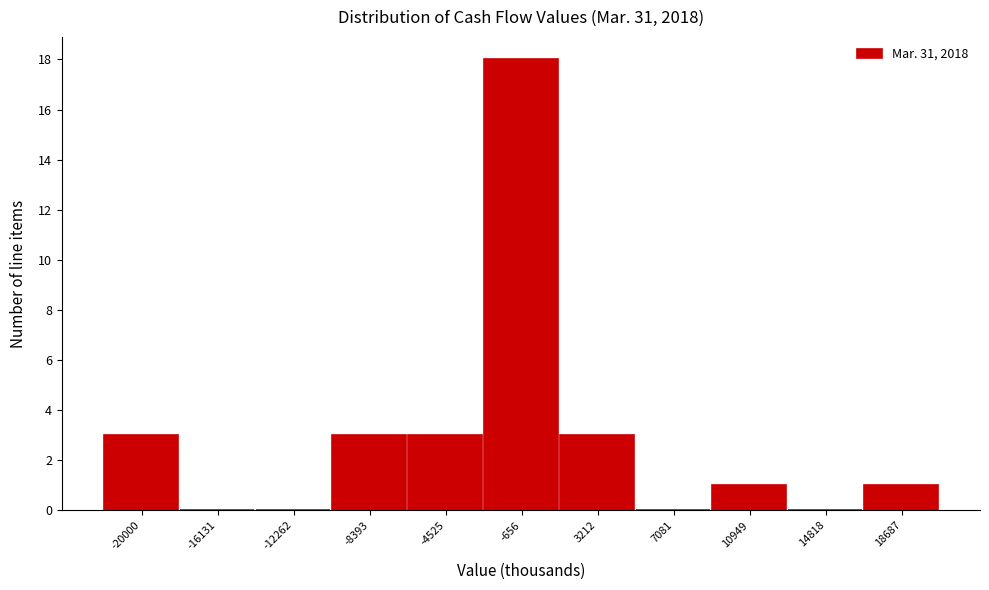

Reading right to left, extract all data points from this chart.

18687=1	14818=0	10949=1	7081=0	3212=3	-656=18	-4525=3	-8393=3	-12262=0	-16131=0	-20000=3